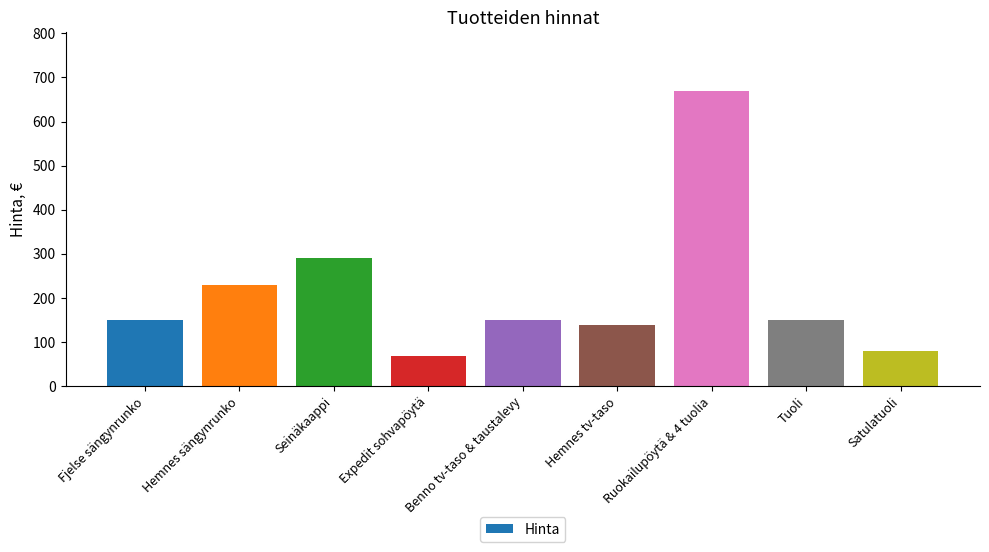

Where is the data nearest to the value 369?

Seinäkaappi